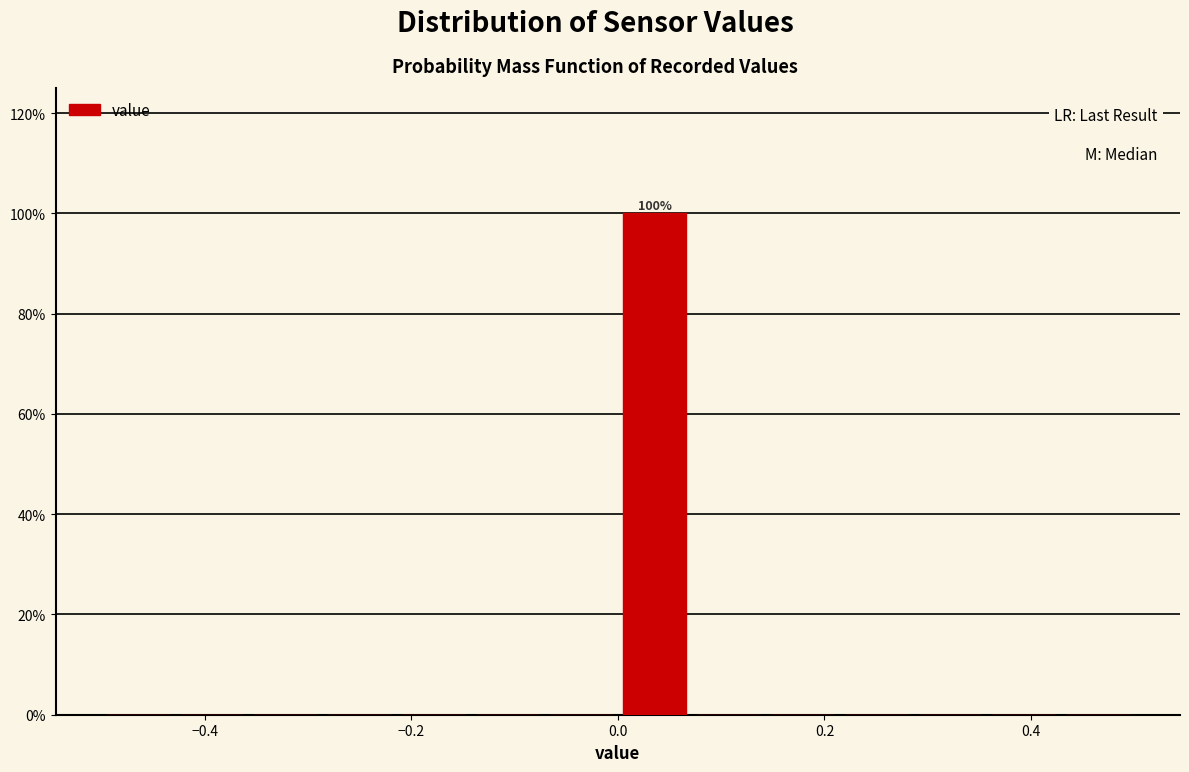

Read against the x-axis, roughly where is the centre of the tallest bar?

0.04